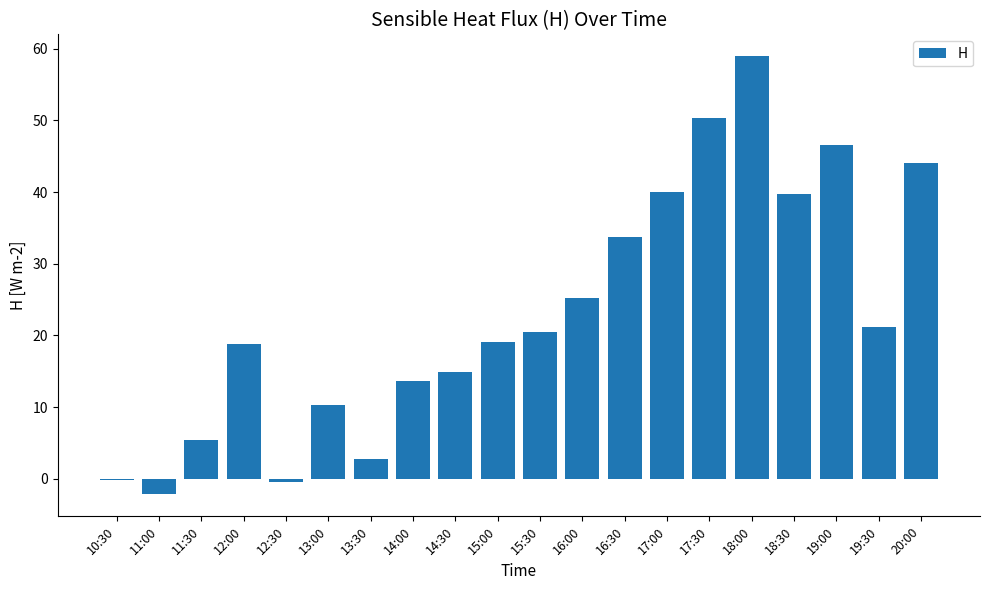

The value at 18:30 is 39.8. True or false?

True